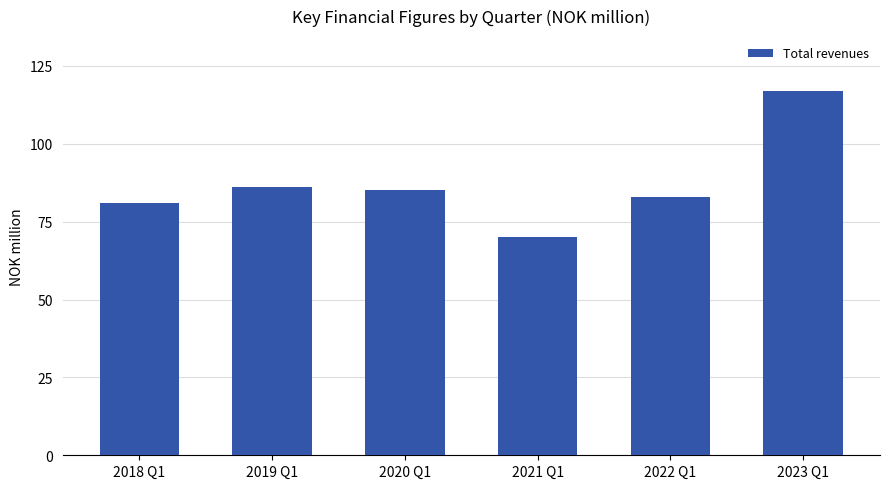

What is the difference between the second highest and minimum values?

16